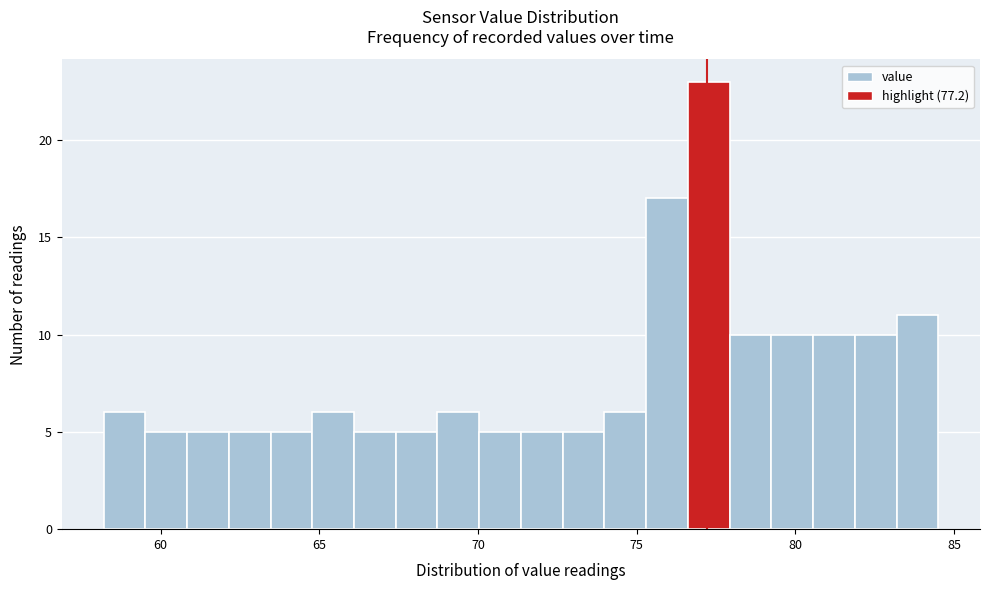

Read against the x-axis, roughly where is the centre of the tallest bar?

77.5